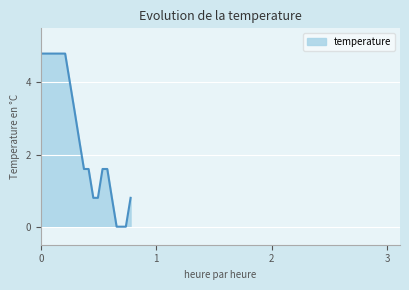

What is the difference between the maximum and minimum values?

4.8